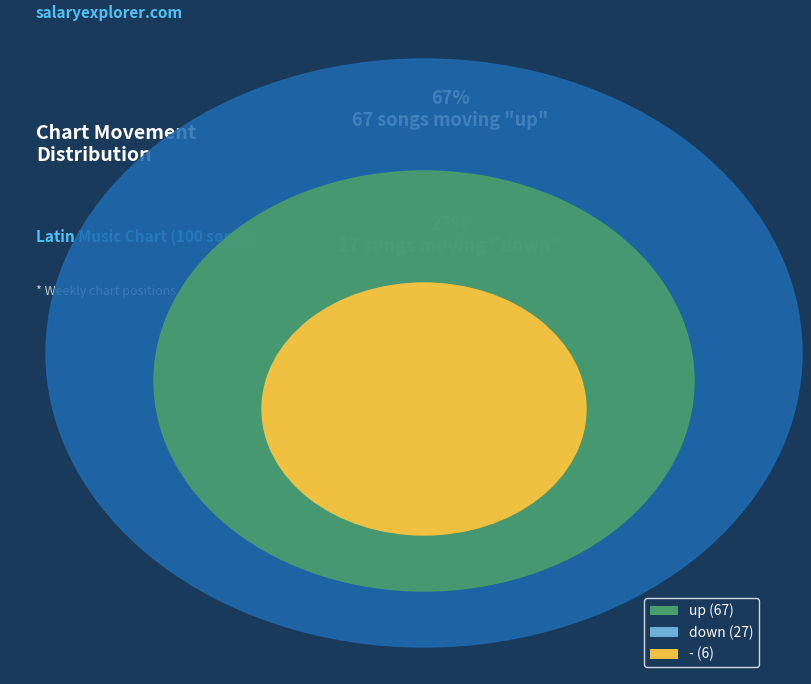

Do down and up together represent more than half of the pie?

Yes